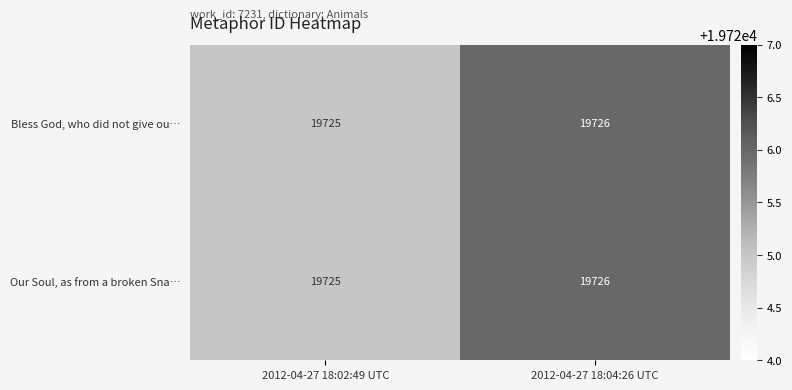

Which category has the lowest value across all series?

2012-04-27 18:02:49 UTC